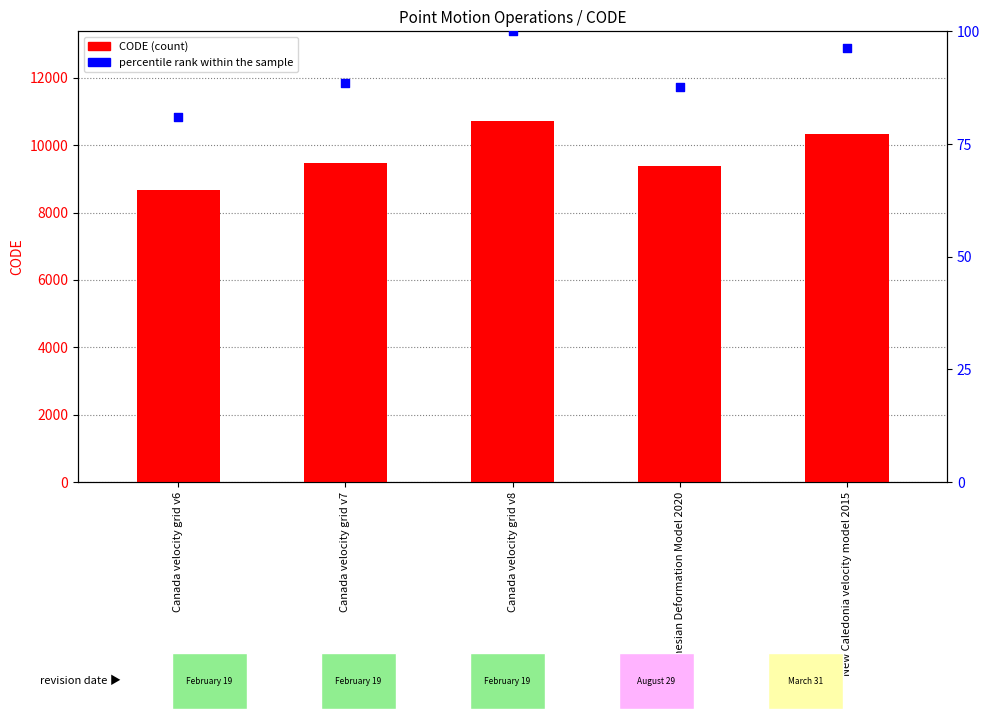

At which category is the sum across all series the highest?

Canada velocity grid v8